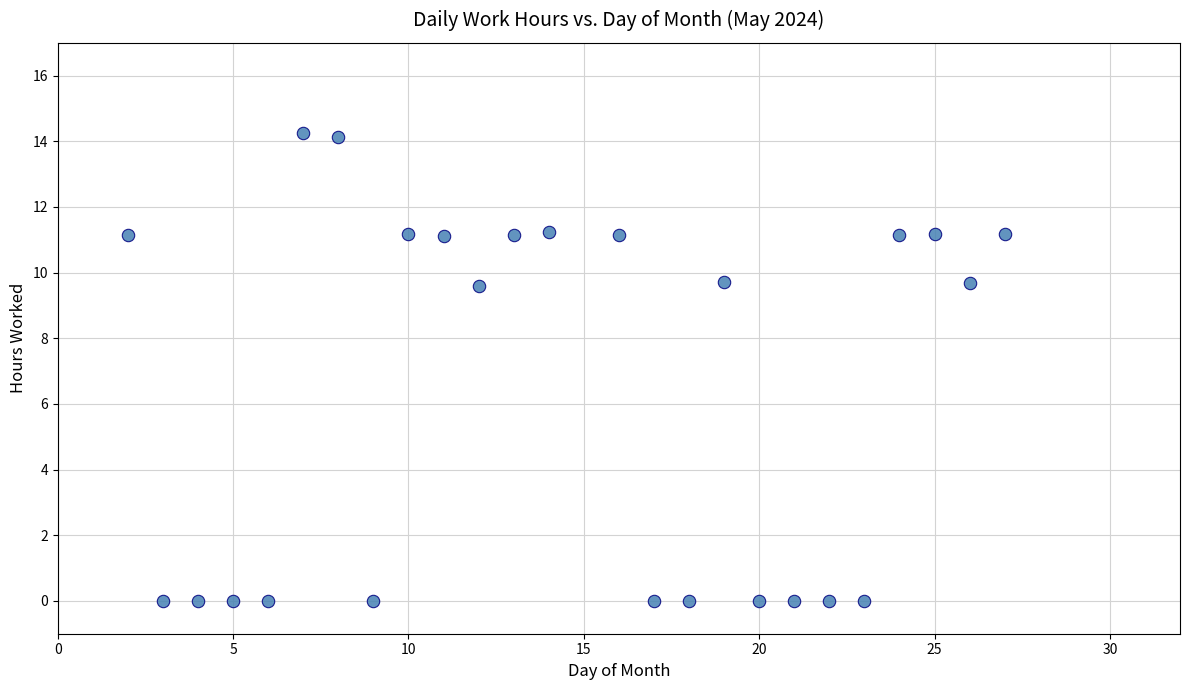

What is the range of X values (max minus min)?

25.0